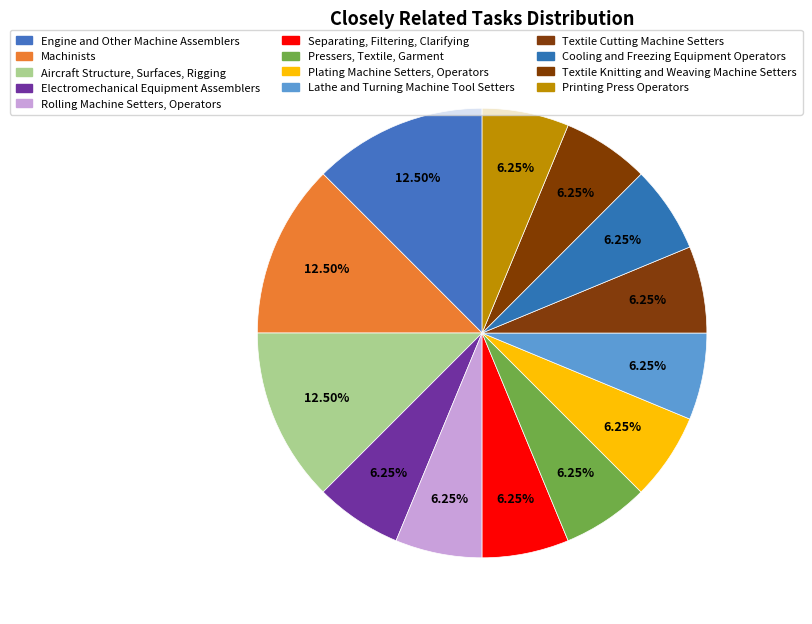

How many segments does this pie chart have?

13